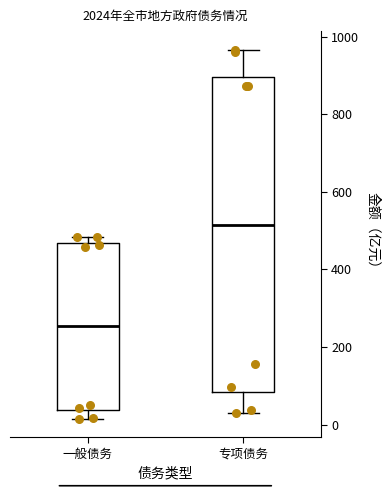

Where does the upper whisker of the box for 专项债务 end on the y-axis? The values are not printed on the chart, so give them approximately, as read against the axis.

960